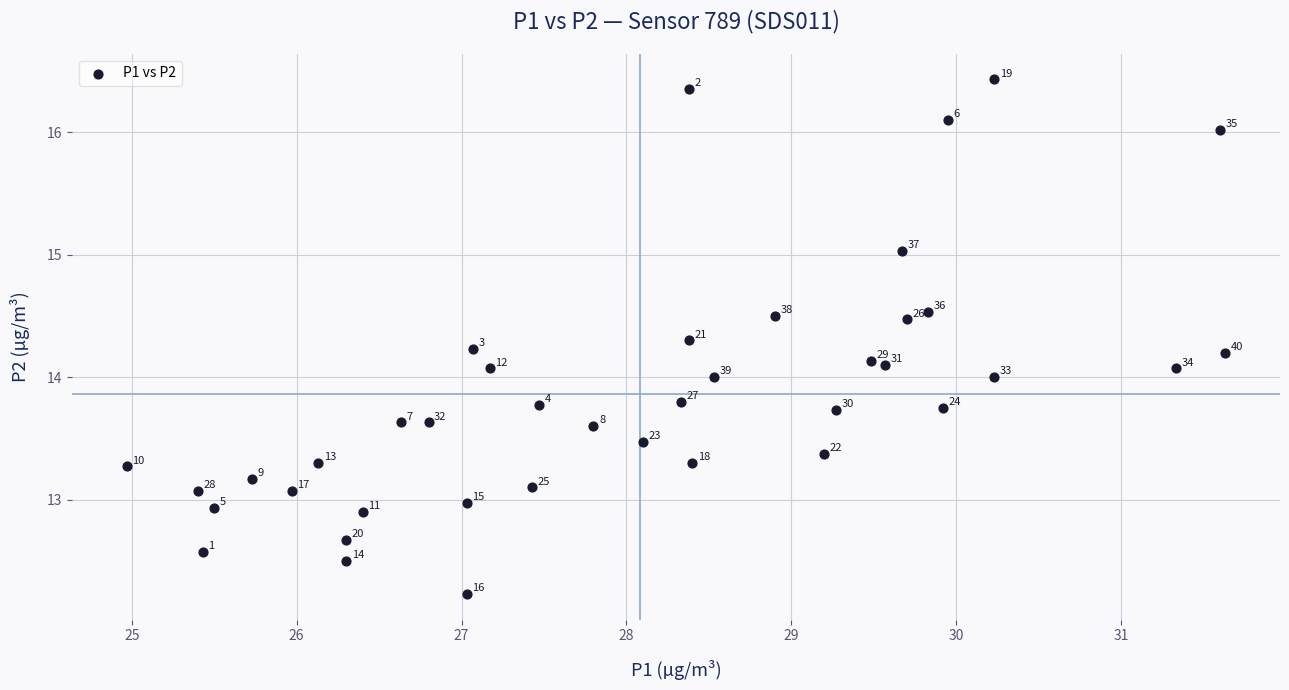

What Y value in the scatter plot is closest to 14?

14.0